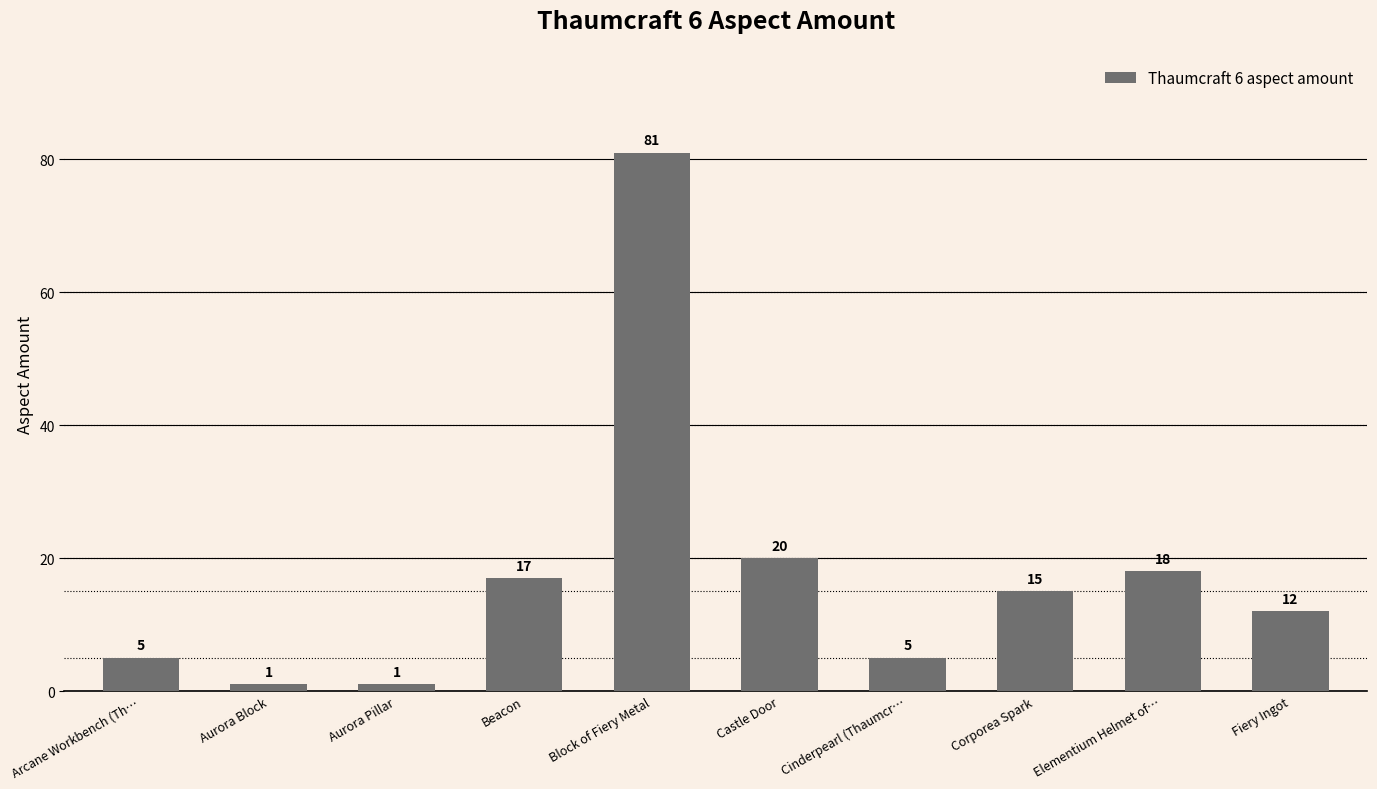

What is the value of the 4th bar from the left?

17